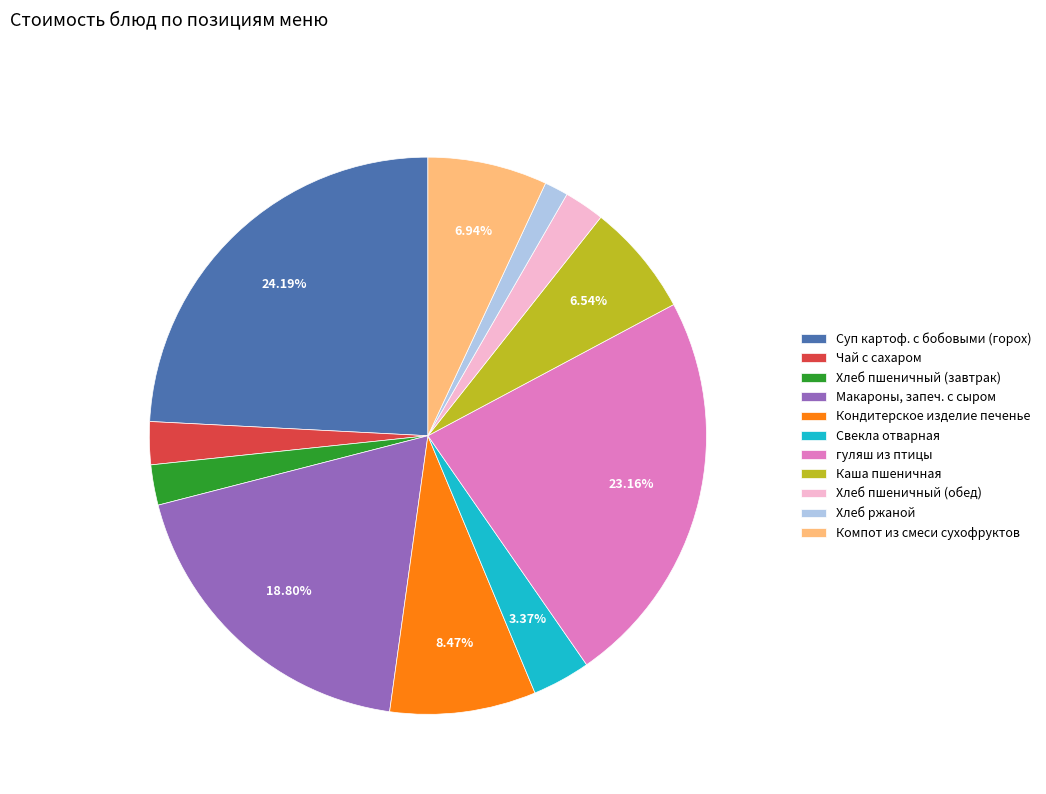

Is there any slice that represents more than half of the pie?

No